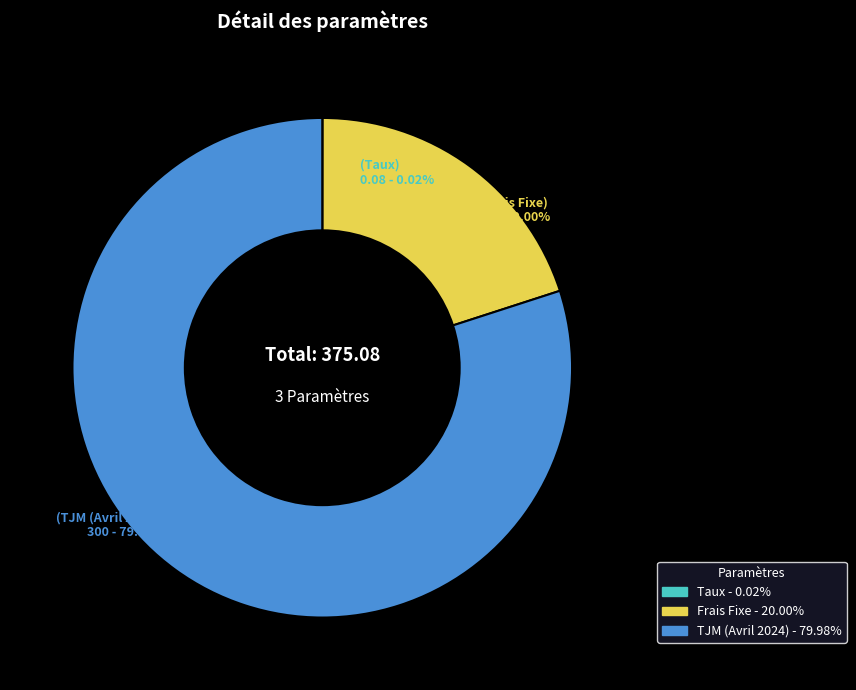

Does Frais Fixe account for over 50% of the chart?

No